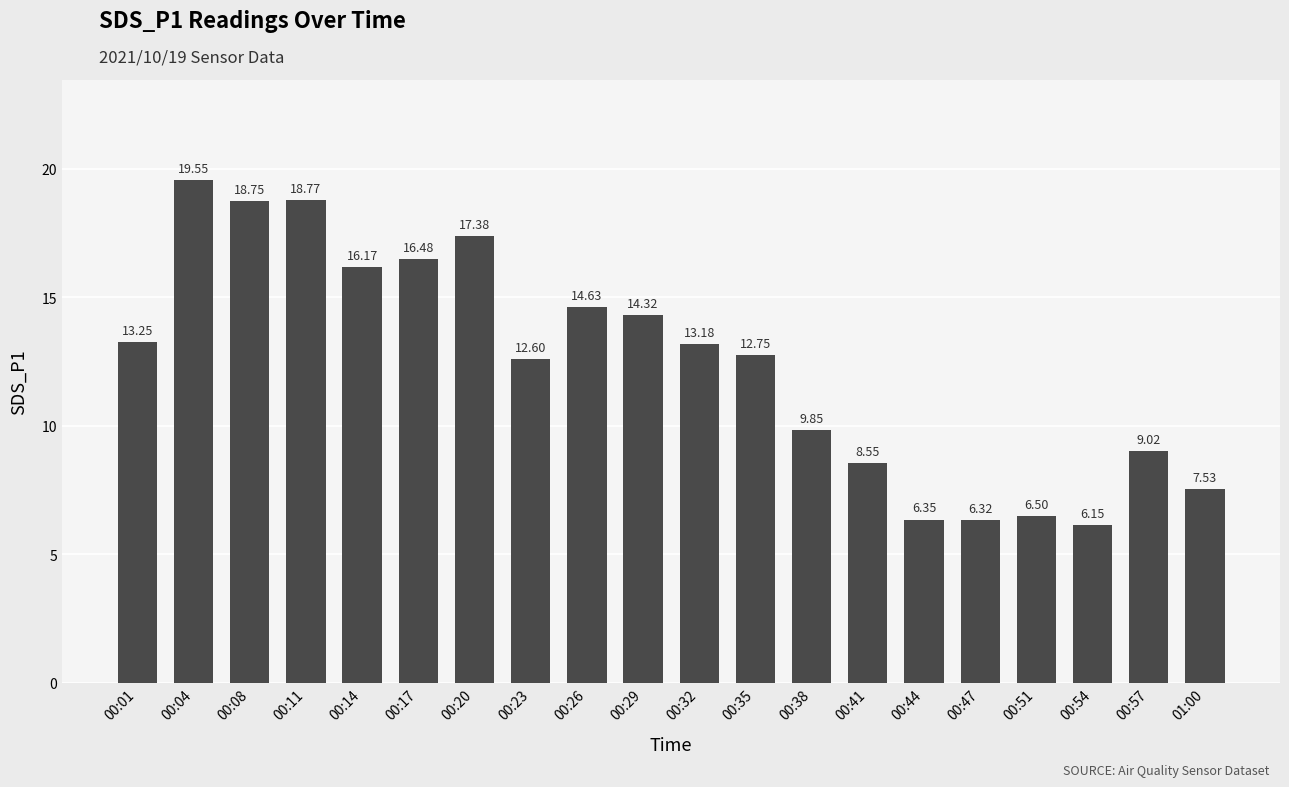

How many bars are there in total?

20